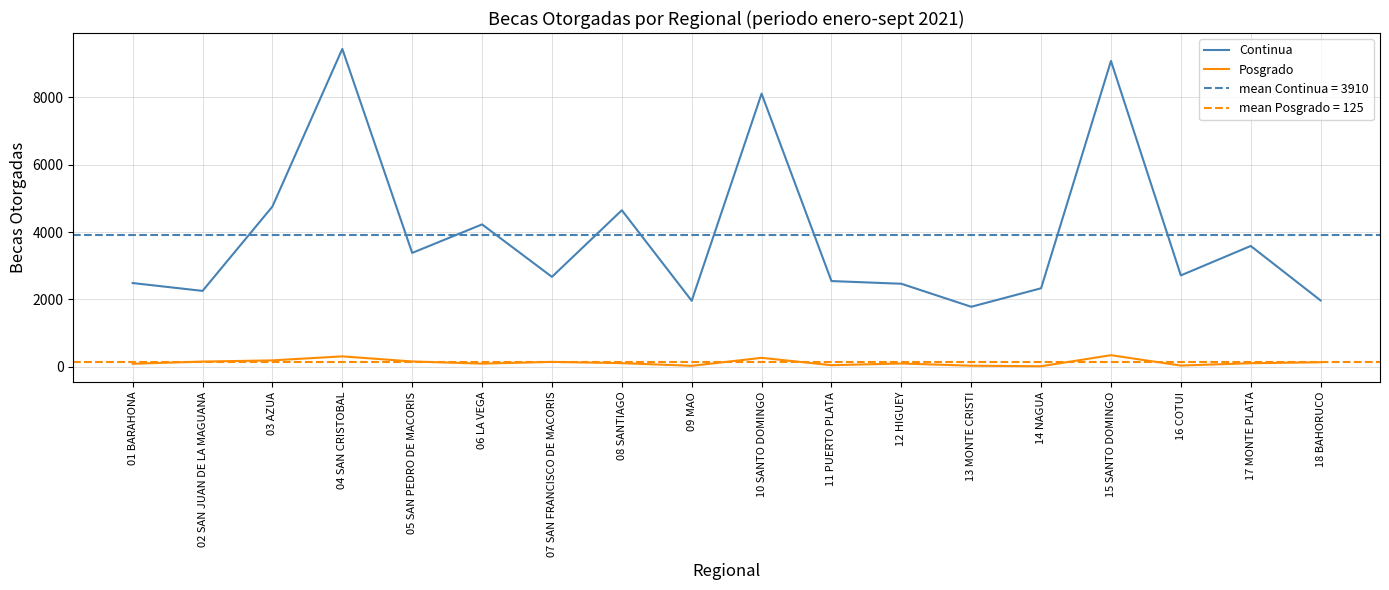

Which category has the highest value in the Posgrado series?

15 SANTO DOMINGO